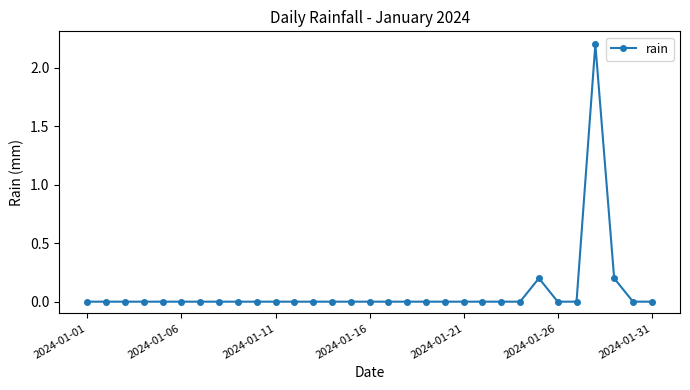

Reading left to right, list all the values displayed in this chart.

0.0	0.0	0.0	0.0	0.0	0.0	0.0	0.0	0.0	0.0	0.0	0.0	0.0	0.0	0.0	0.0	0.0	0.0	0.0	0.0	0.0	0.0	0.0	0.0	0.2	0.0	0.0	2.2	0.2	0.0	0.0